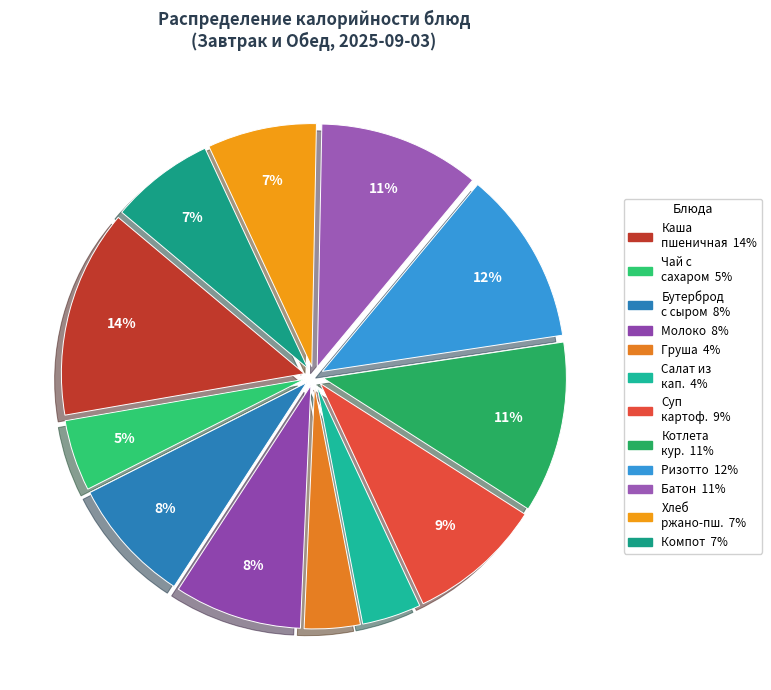

How many slices are in this pie chart?

12